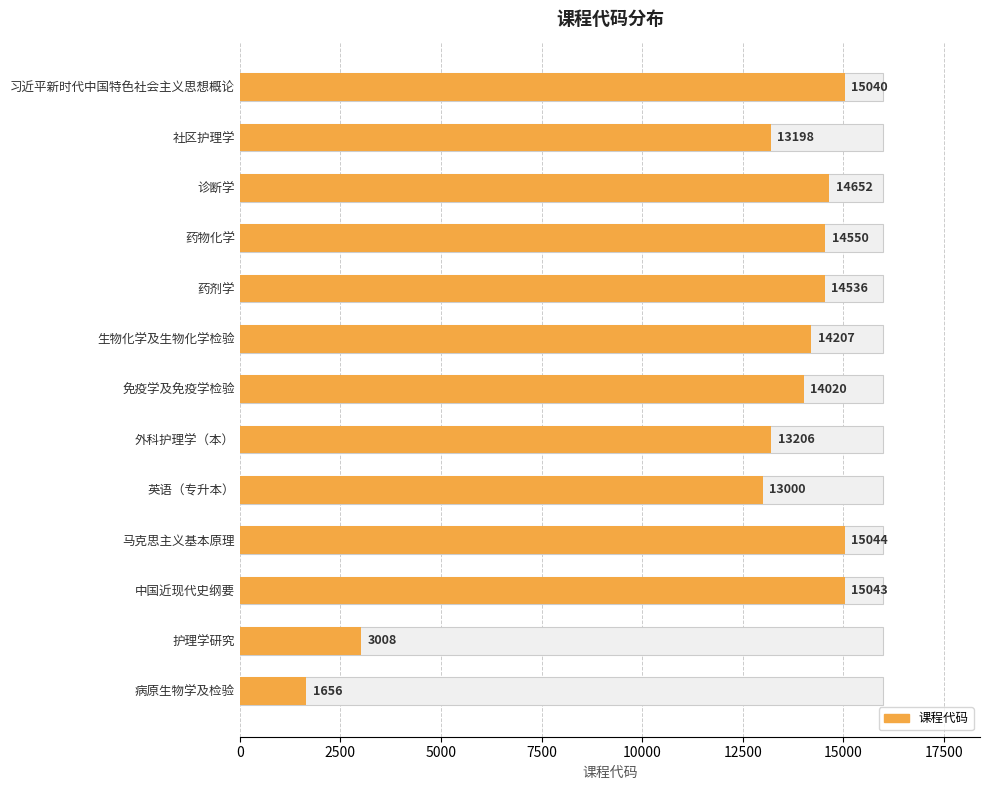

What is the difference between the maximum and minimum values?

13388